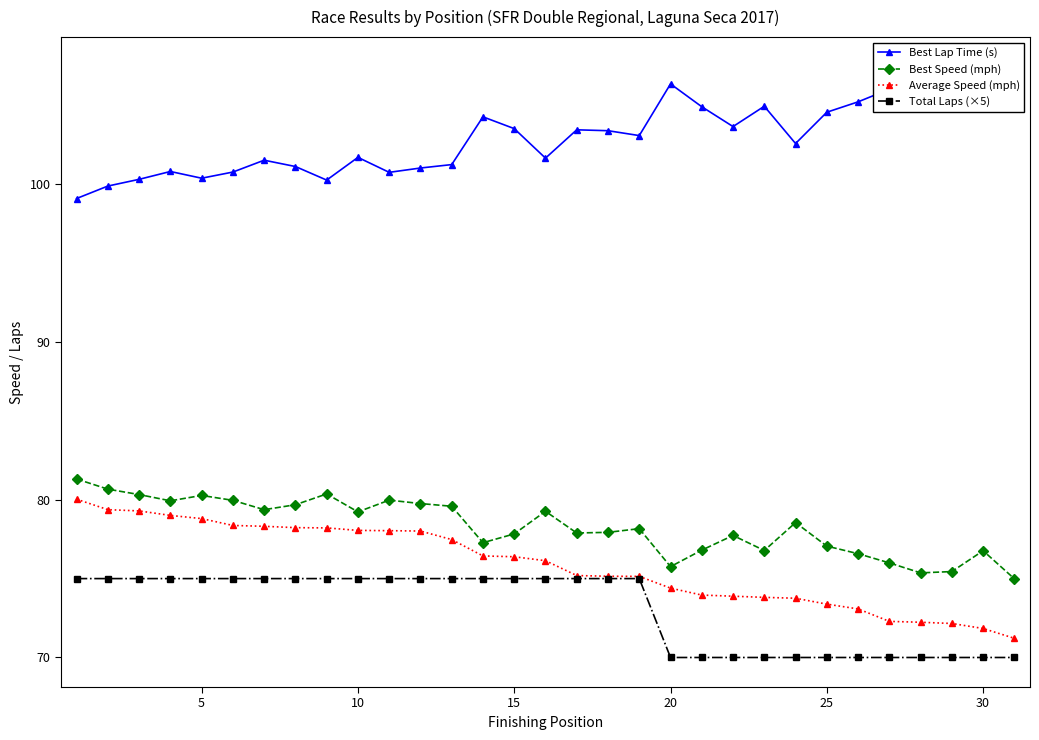

Which series has the largest total across all categories?

Best Lap Time (s)